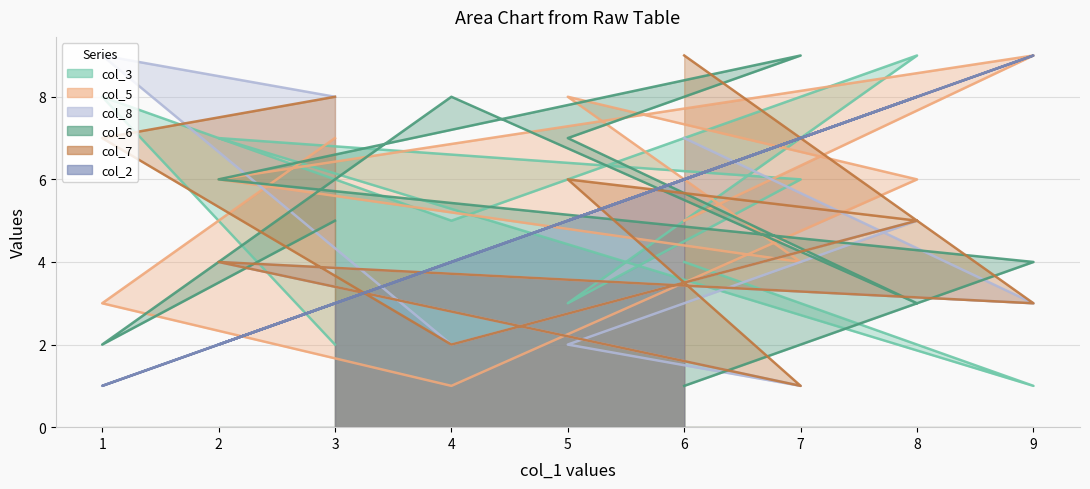

What is the sum of all col_2 values?

45